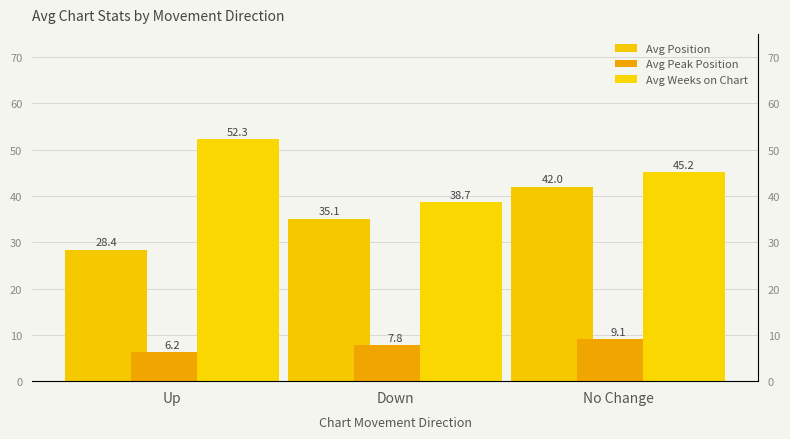

What position from the right is Up?

3